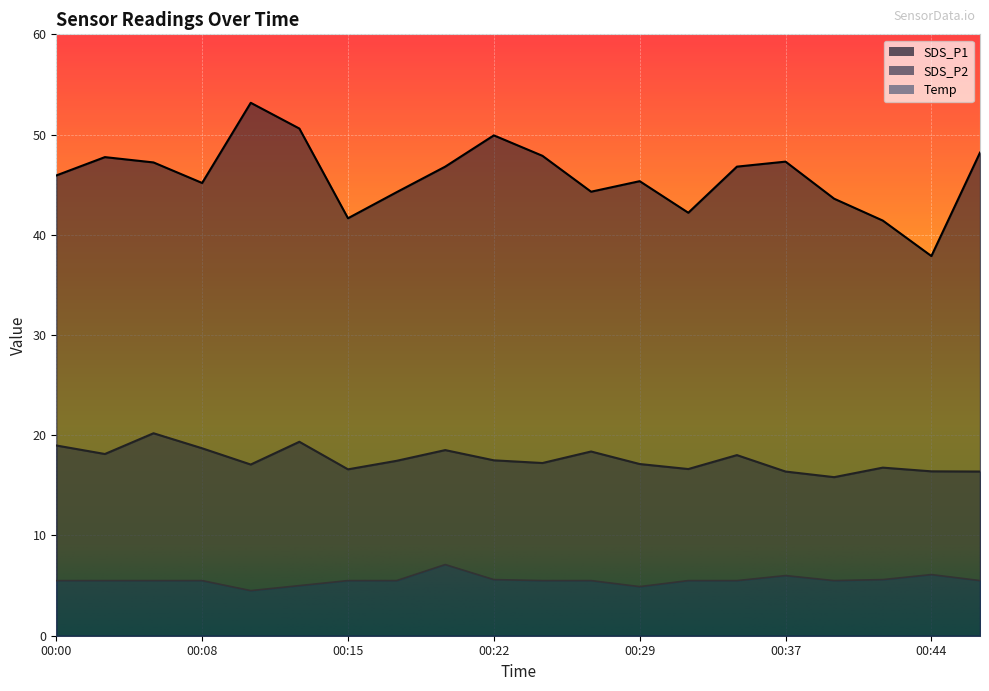

The SDS_P2 series shows 22.9 at 00:47. True or false?

False